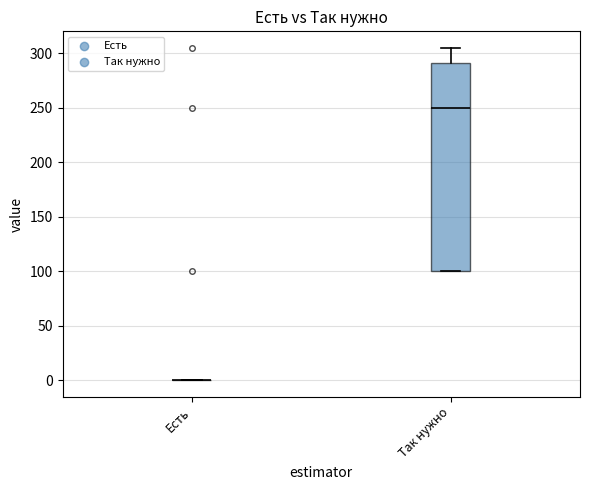

Reading left to right, read every box against the y-axis: the position of its median line, the range the box covers, and the ends of its whiskers. The values are not printed on the chart, so give them approximately, as read against the axis.

Есть: box collapsed to a line at 0, whiskers 0 to 0
Так нужно: median 250, box 100 to 290, whiskers 100 to 305